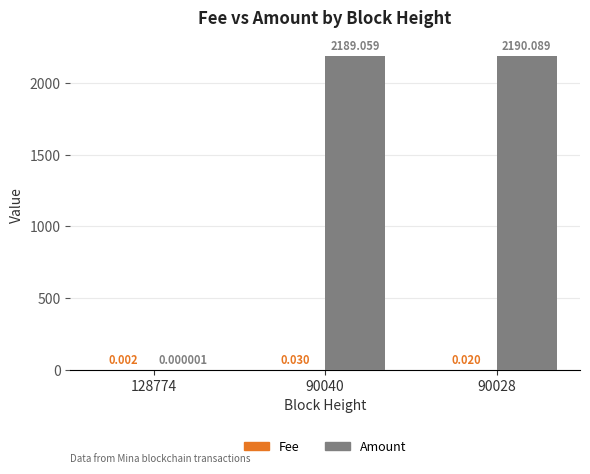

Are the bars horizontal?

No